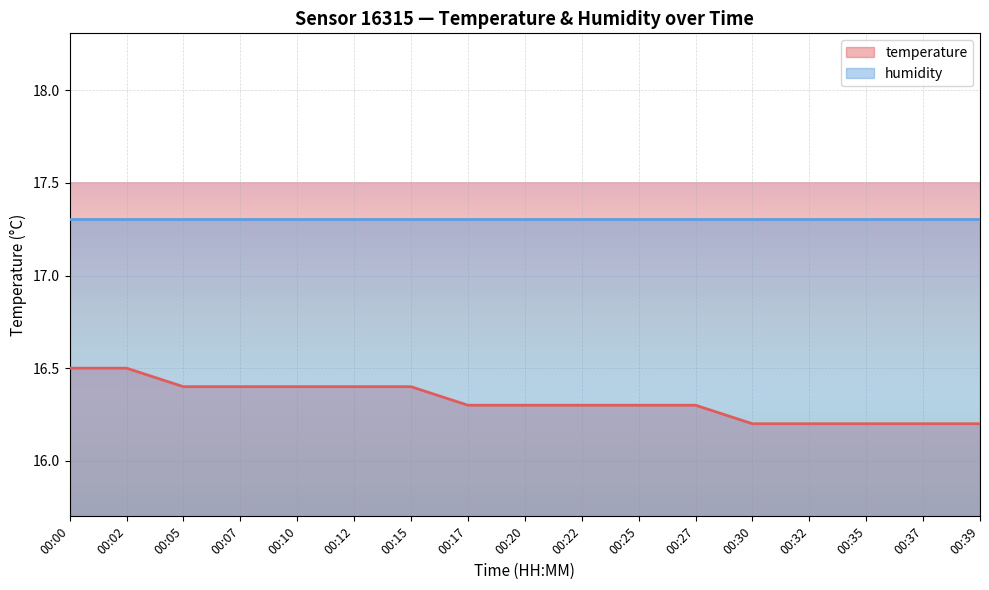

What is the approximate value at 00:32?

16.2